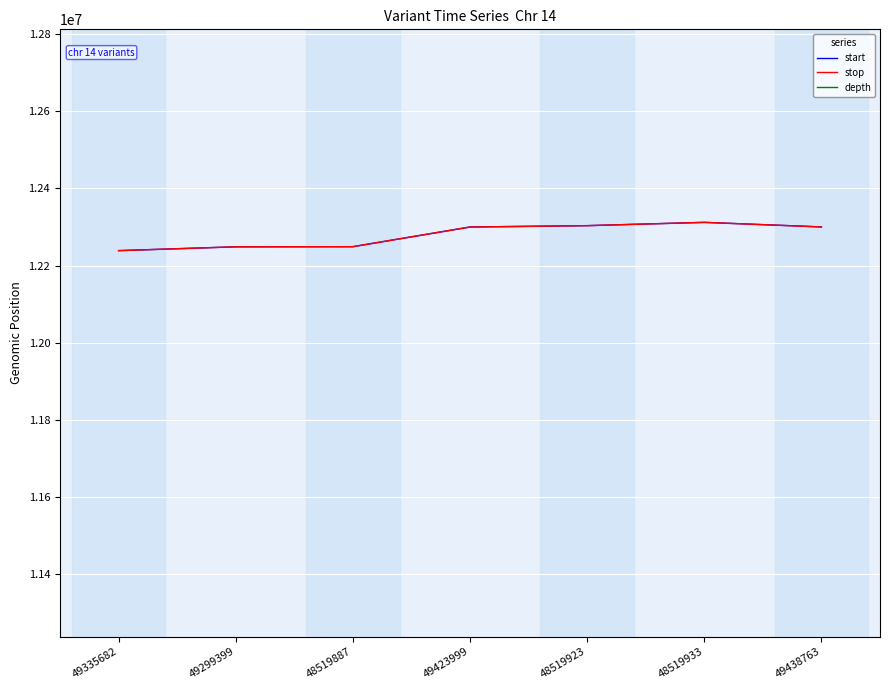

Reading left to right, list all the values displayed in this chart.

start: 12238925	12248835	12249182	12300155	12303644	12312198	12300335
stop: 12238929	12248895	12249184	12300156	12303645	12312200	12300336
depth: 16738925	16738925	25738925	18738925	16738925	19738925	19738925